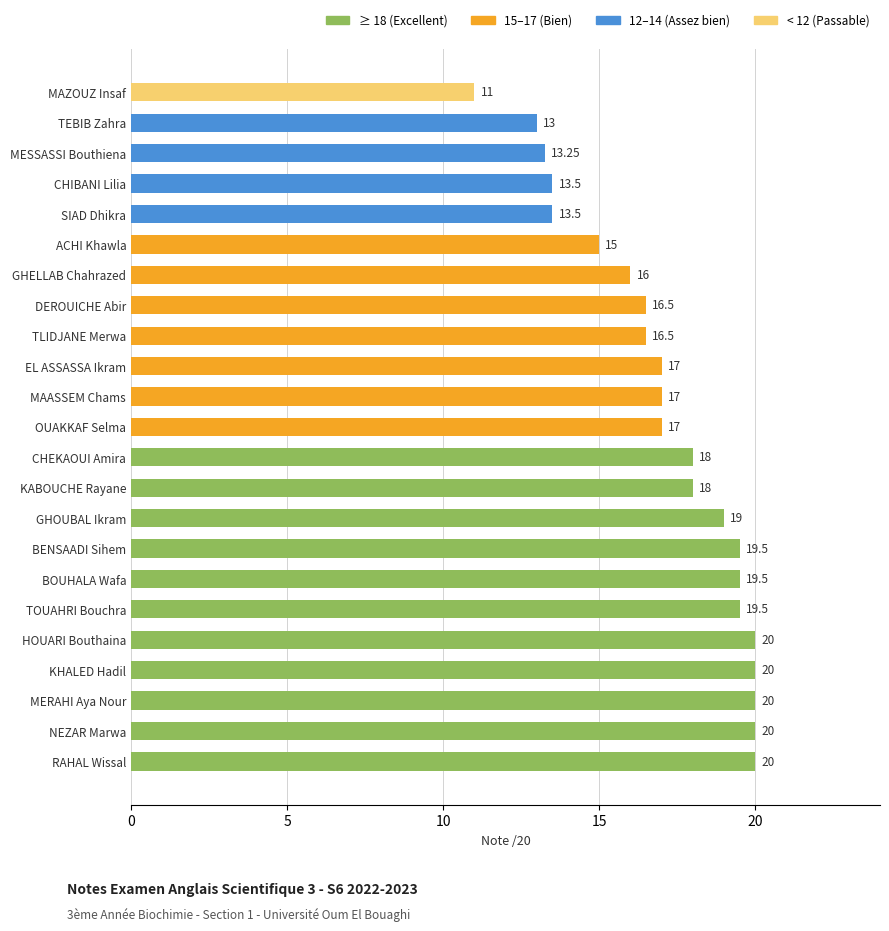

What is the minimum value shown in the chart?

11.0